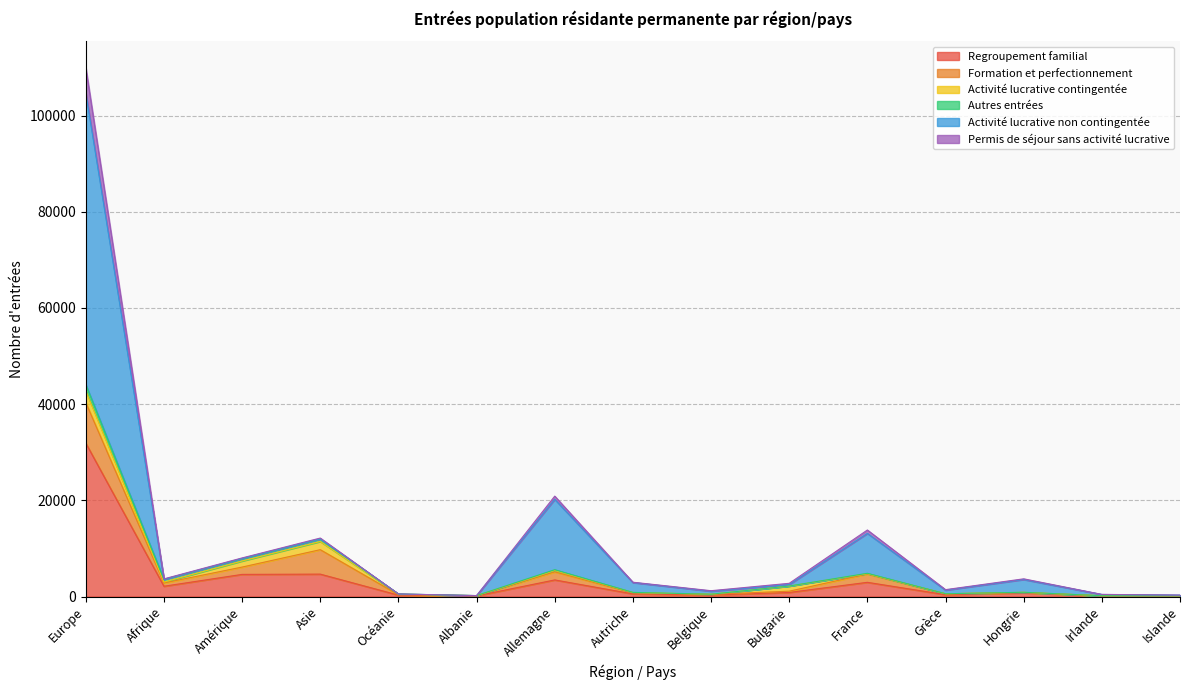

What position from the right is Irlande?

2